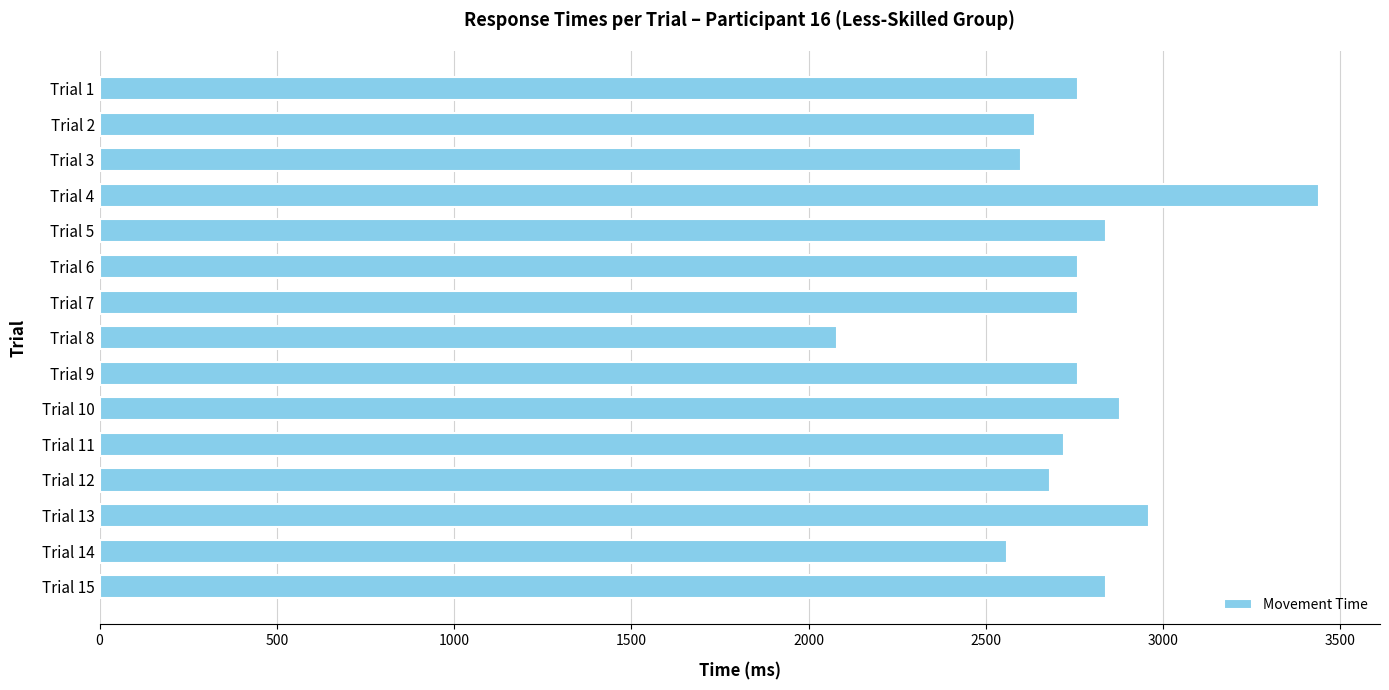

How many data points does each series have?

15